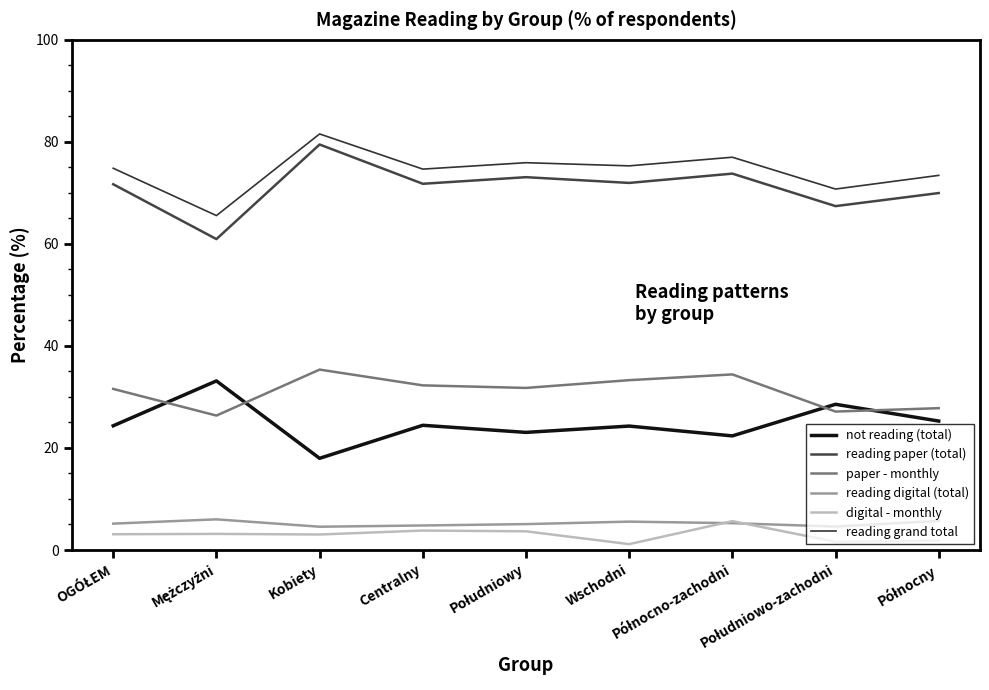

Reading left to right, list all the values displayed in this chart.

not reading (total): 24.3	33.1	18.0	24.4	23.1	24.3	22.4	28.6	25.3
reading paper (total): 71.7	60.9	79.5	71.8	73.1	72.0	73.8	67.4	70.0
paper - monthly: 31.6	26.4	35.4	32.3	31.8	33.3	34.4	27.1	27.8
reading digital (total): 5.2	6.0	4.6	4.8	5.1	5.6	5.3	4.6	5.7
digital - monthly: 3.1	3.2	3.0	3.8	3.7	1.1	5.7	1.6	1.8
reading grand total: 74.8	65.5	81.6	74.7	75.9	75.3	77.0	70.8	73.4